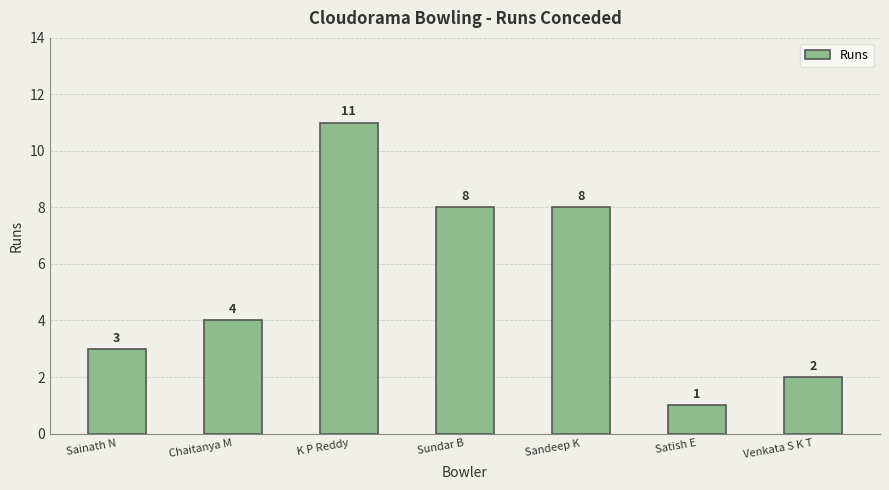

The chart shows a value of 8 at Sundar B. True or false?

True